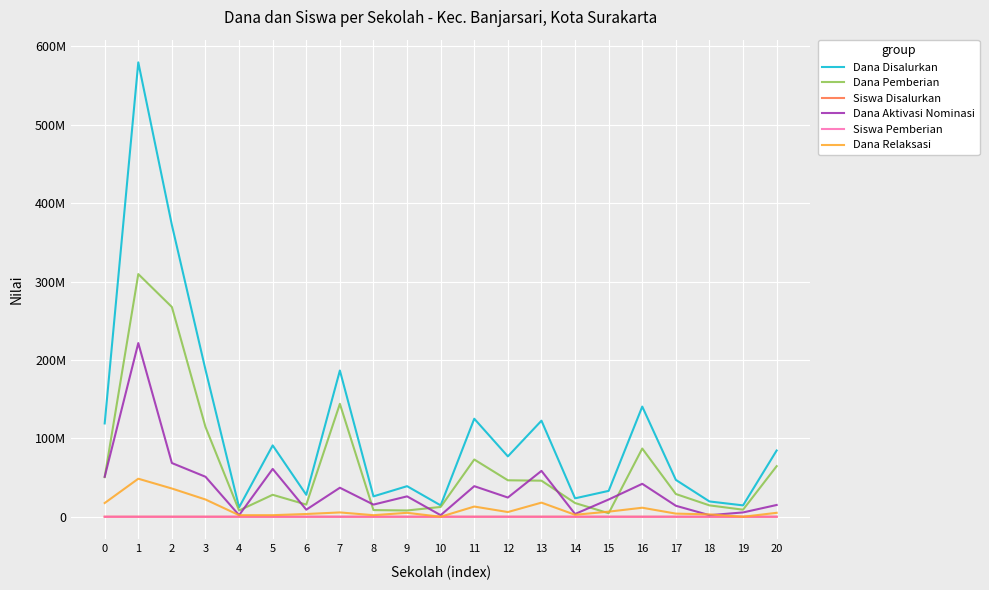

After their last crossing, which series has the higher values: Siswa Disalurkan or Dana Relaksasi?

Dana Relaksasi